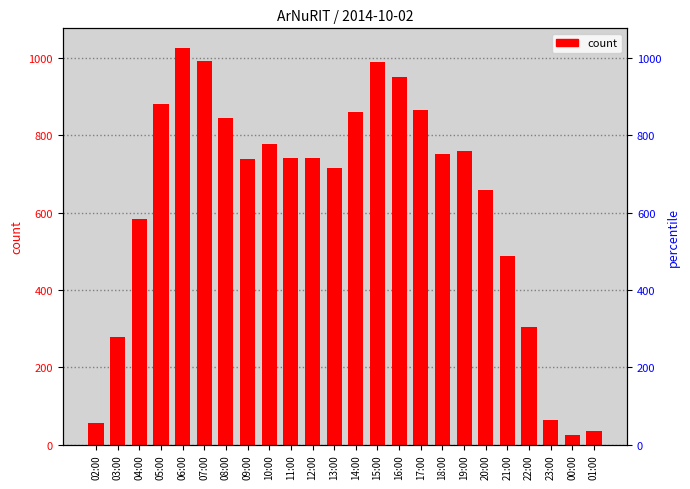

Rank the categories by value from highest to lowest.

06:00, 07:00, 15:00, 16:00, 05:00, 17:00, 14:00, 08:00, 10:00, 19:00, 18:00, 11:00, 12:00, 09:00, 13:00, 20:00, 04:00, 21:00, 22:00, 03:00, 23:00, 02:00, 01:00, 00:00